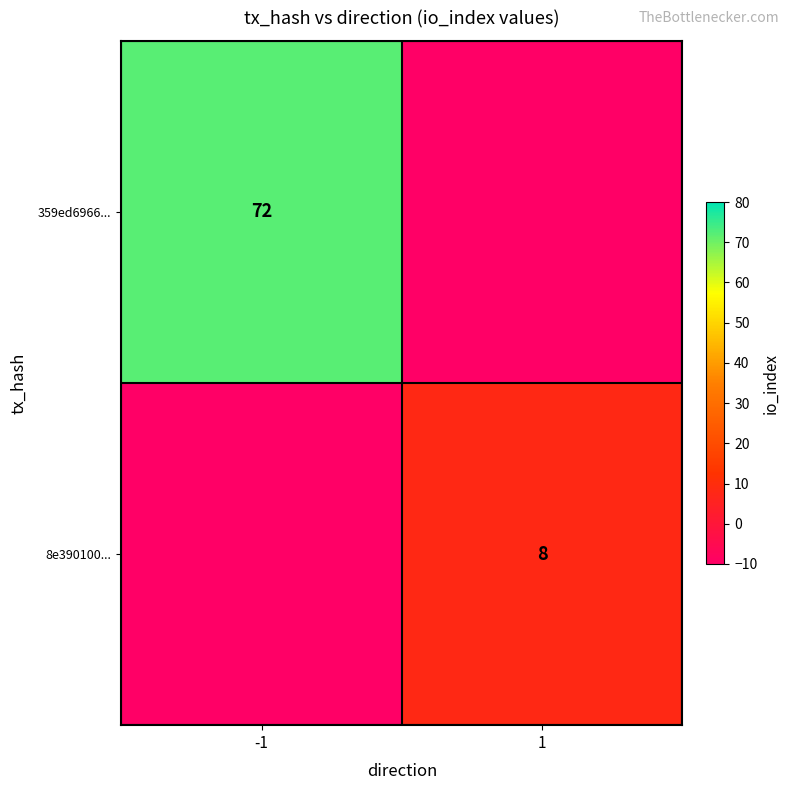

True or false: 8e390100... has a value of 8 at 1.

True